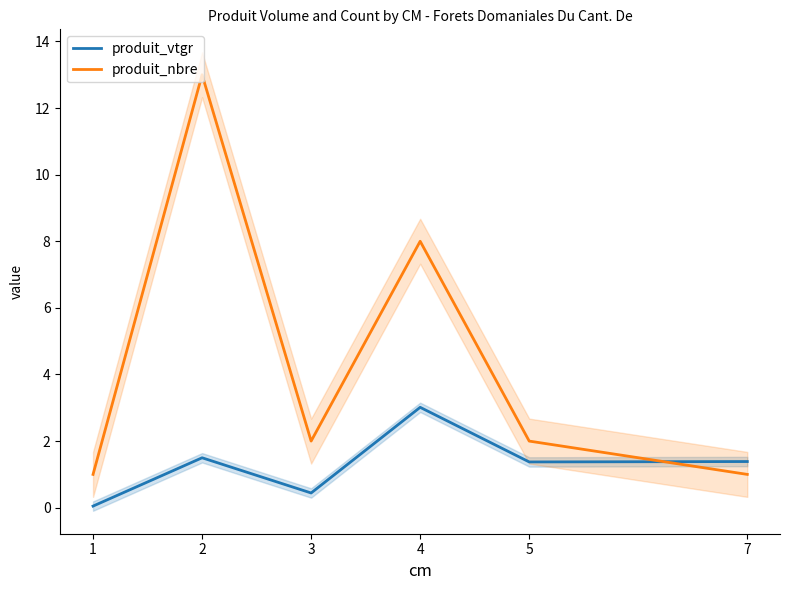

True or false: produit_vtgr has more than 0 interior local peaks.

True